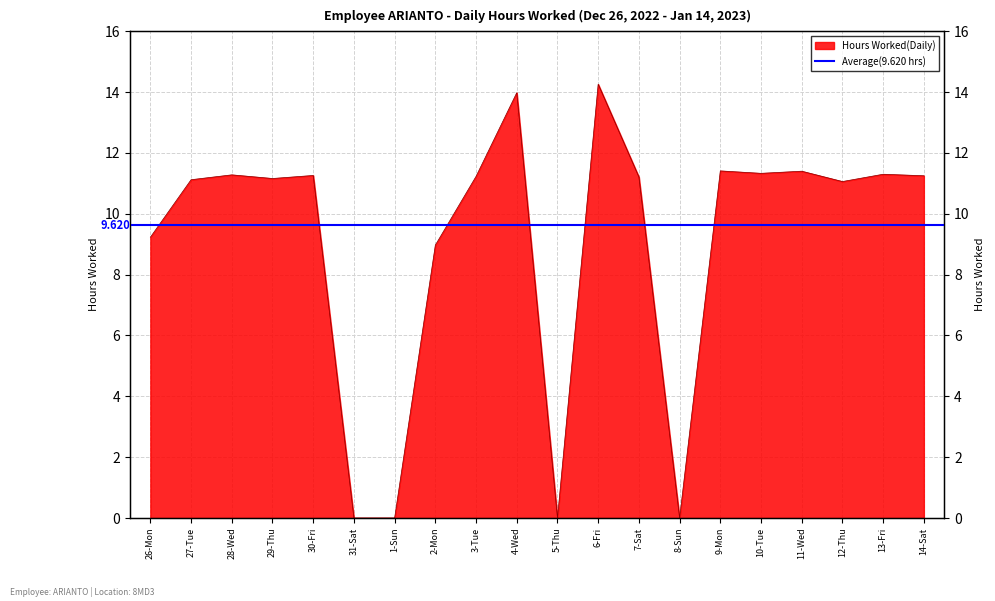

True or false: the data has more than 0 interior local peaks.

True